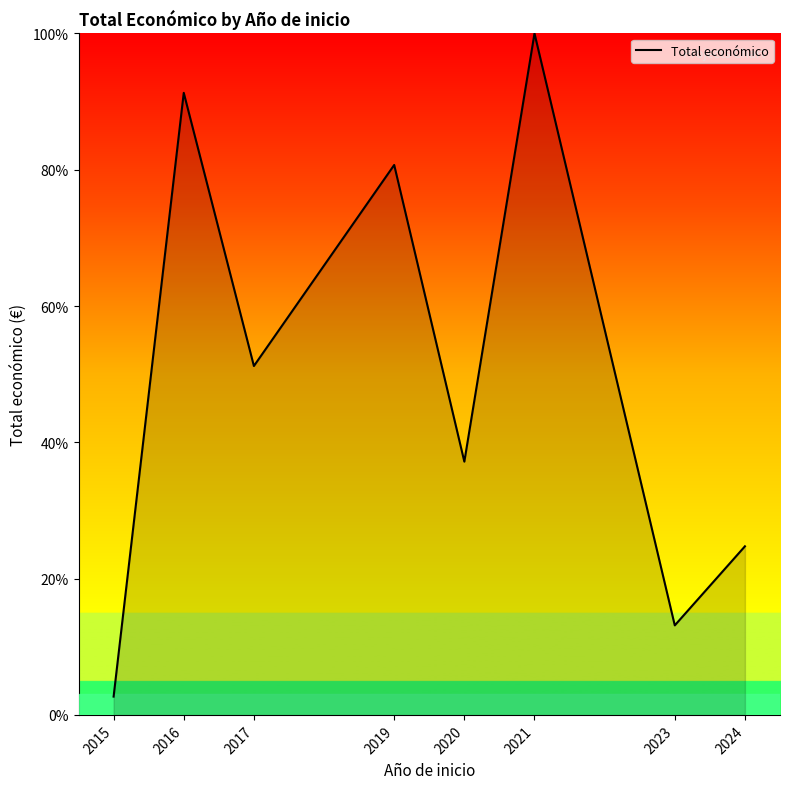

What is the maximum value shown in the chart?

100.0